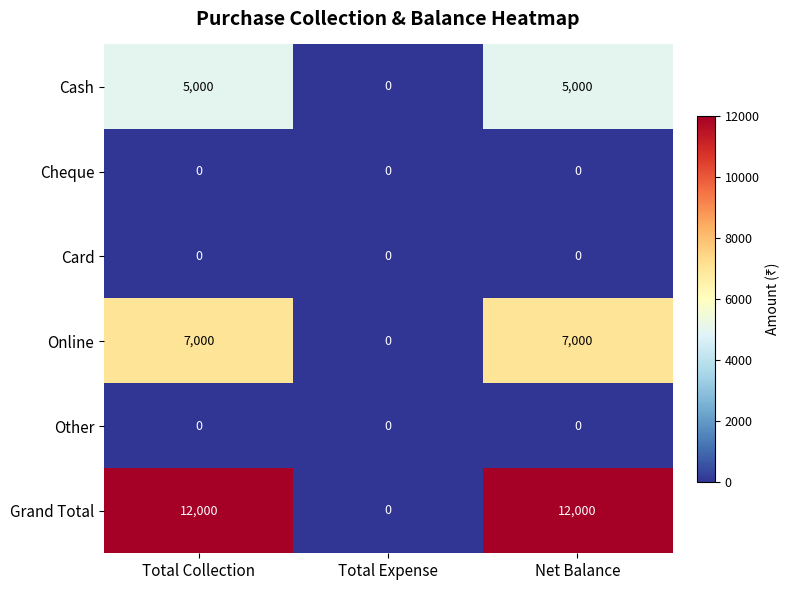

What is the average value of the Online series?

4667